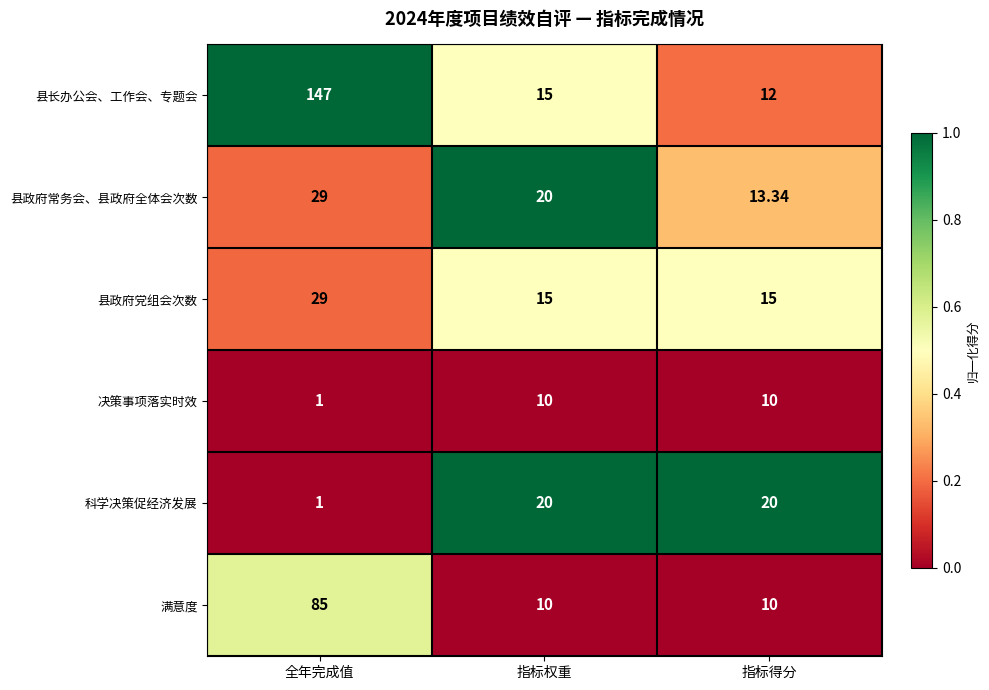

Which series changed the most between 全年完成值 and 指标得分?

县长办公会、工作会、专题会